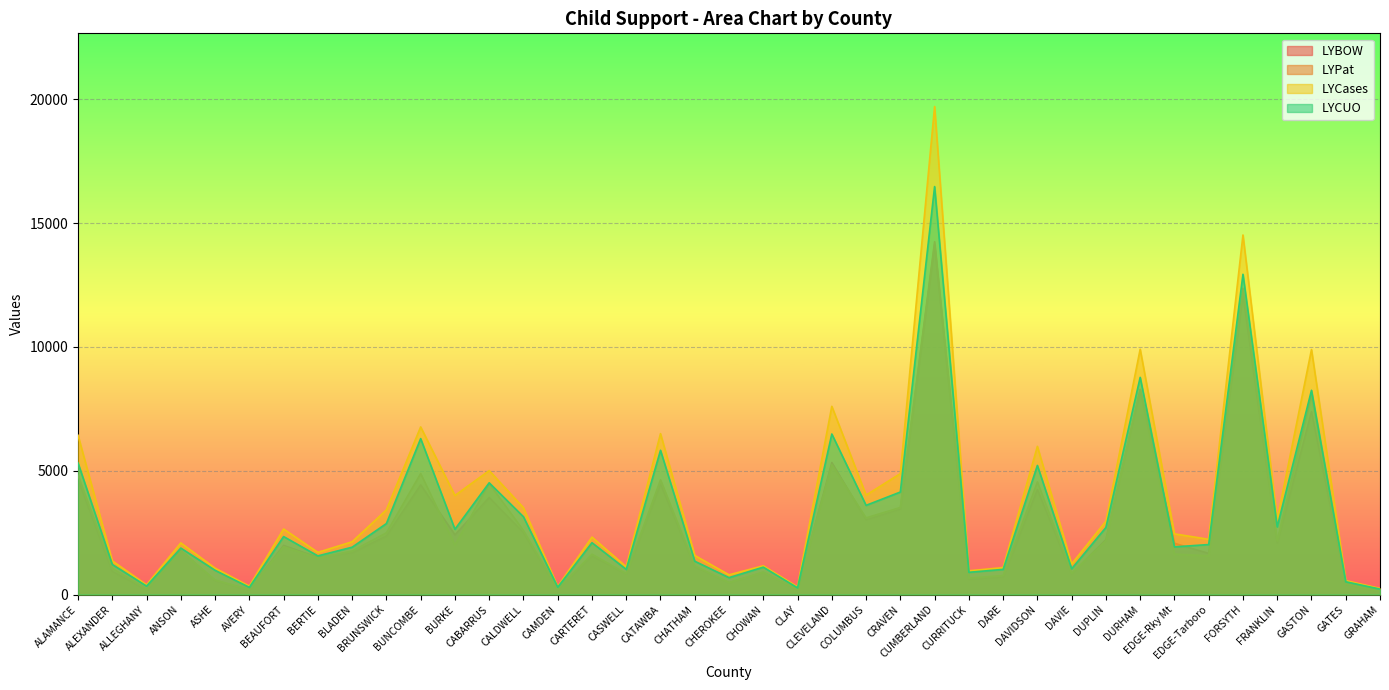

At which category does the chart reach its peak across all series?

CUMBERLAND